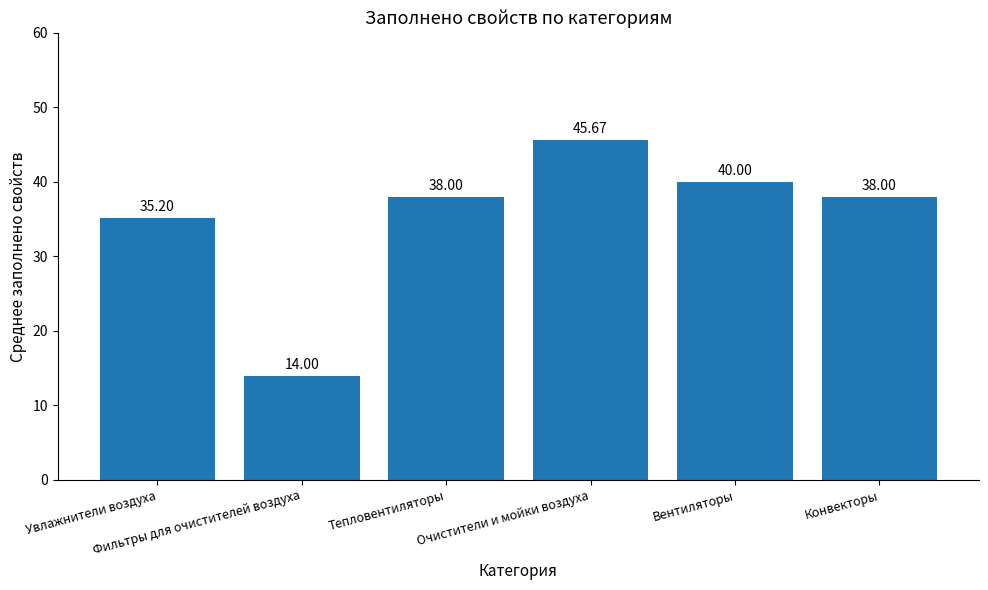

Approximately how many times larger is the value at Увлажнители воздуха compared to Вентиляторы?

0.9